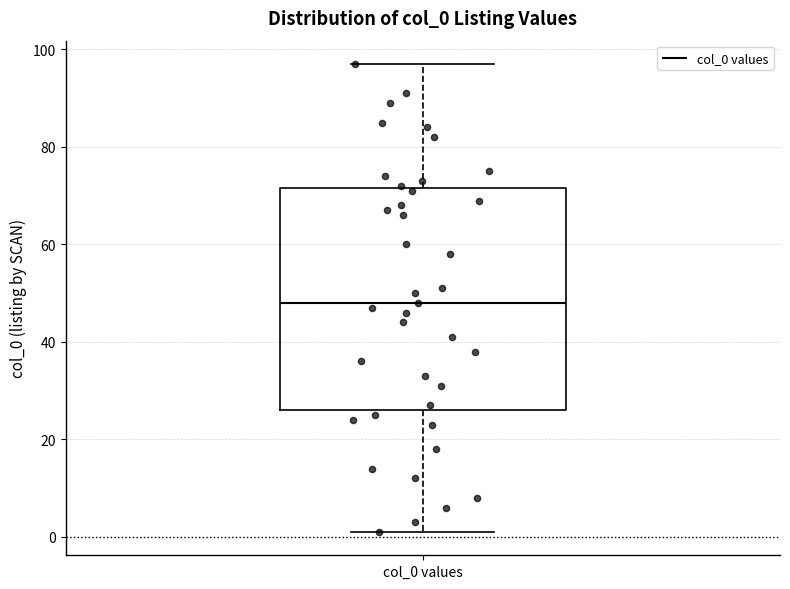

Read this box plot against the y-axis: the position of the median line, the range covered by the box, and the ends of both whiskers. The values are not printed on the chart, so give them approximately, as read against the axis.

median 48, box 26 to 72, whiskers 2 to 98